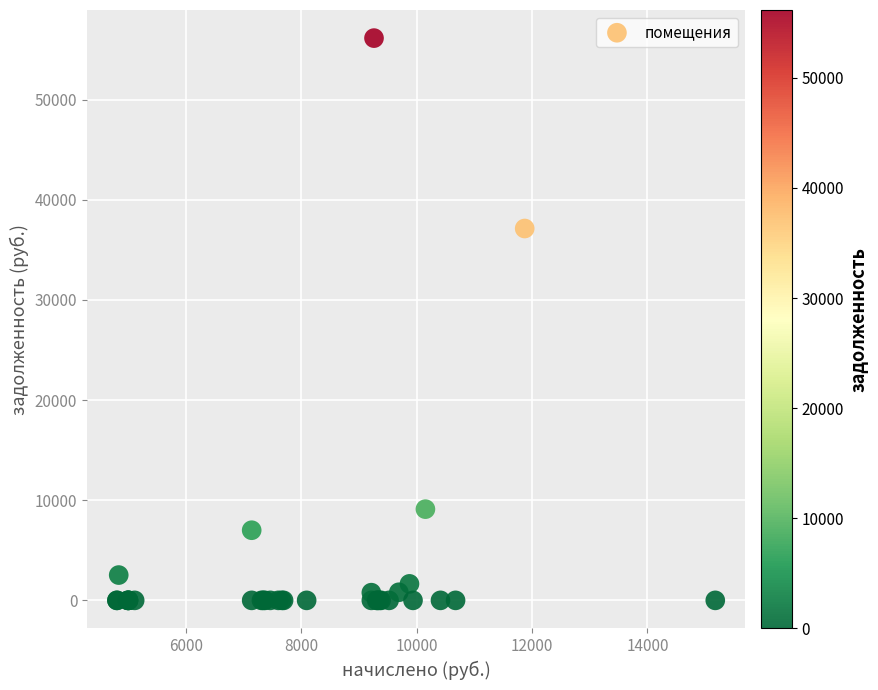

What Y value in the scatter plot is closest to 28072?

37132.9